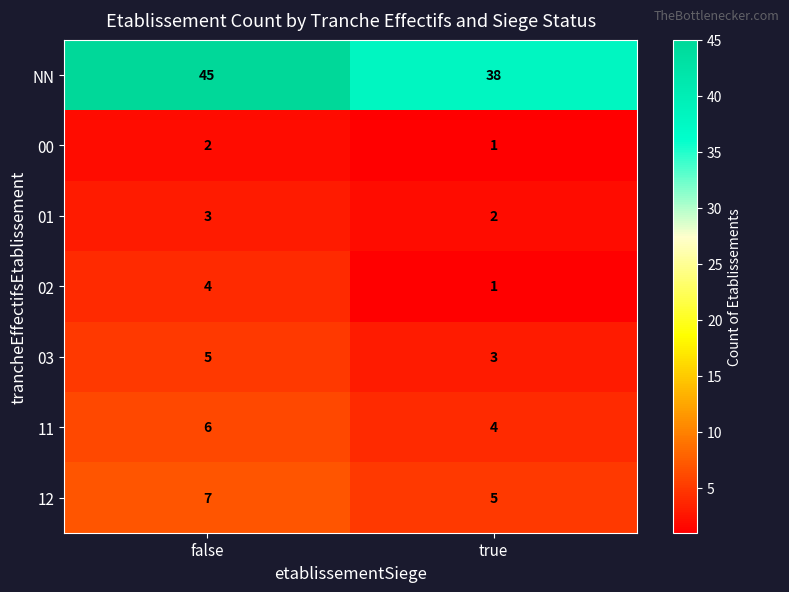

Which category has the lowest value in the 12 series?

true